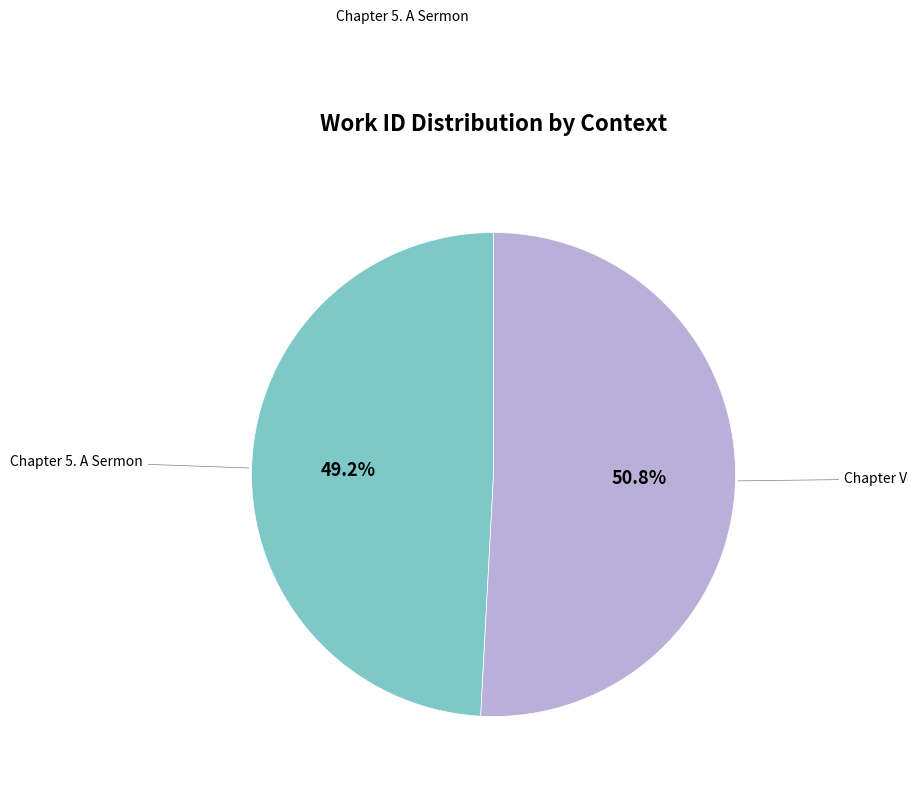

Is there any slice that represents more than half of the pie?

Yes